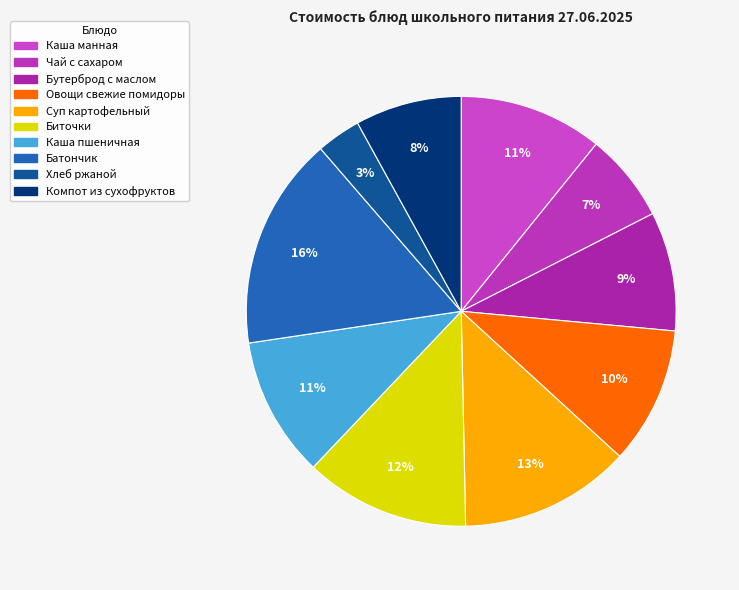

What portion of the pie excludes Каша пшеничная?

89.4%